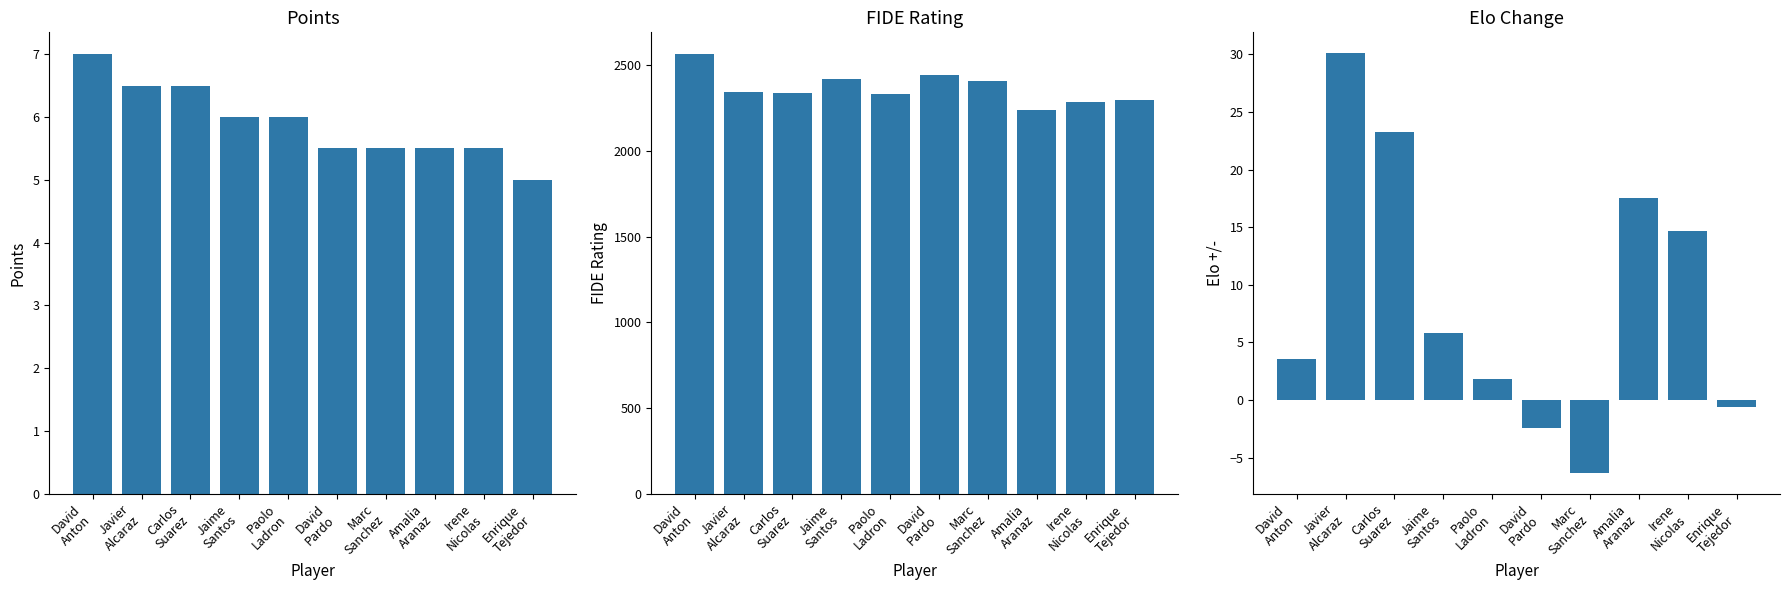

How many data points in FIDE Rating are less than 2345?

5